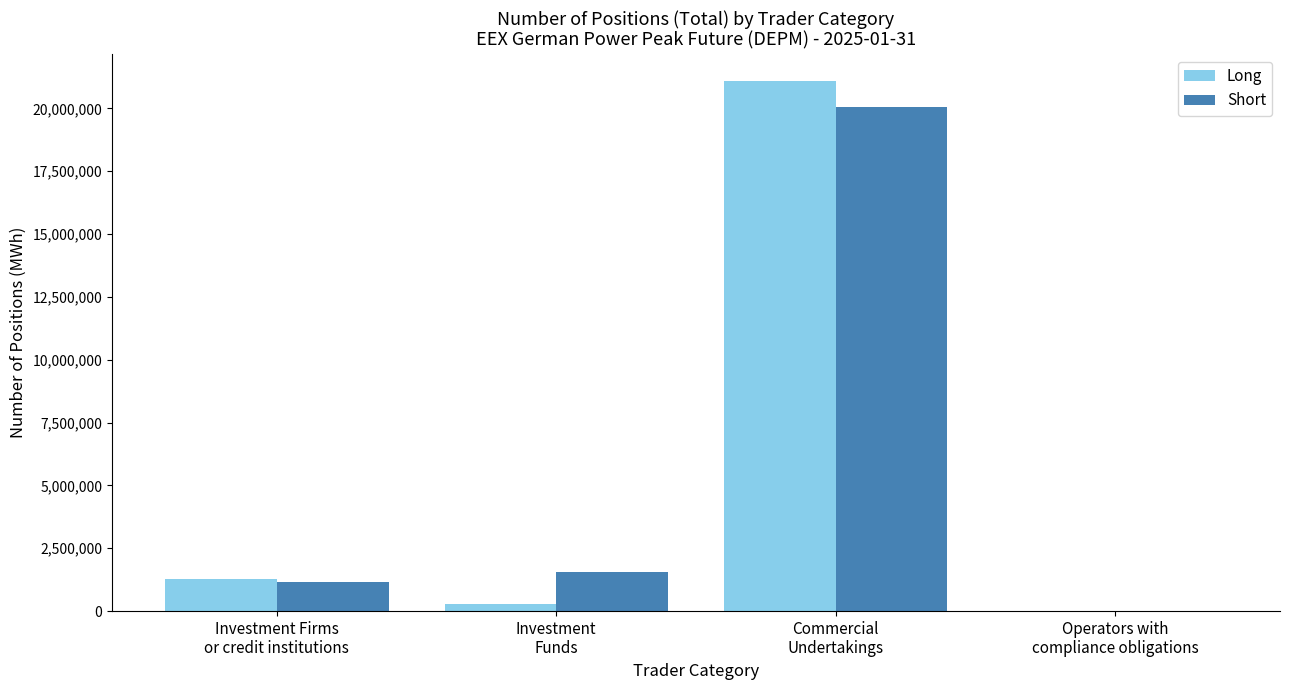

What is the sum of the Short values at Investment
Funds and Investment Firms
or credit institutions?

2726676